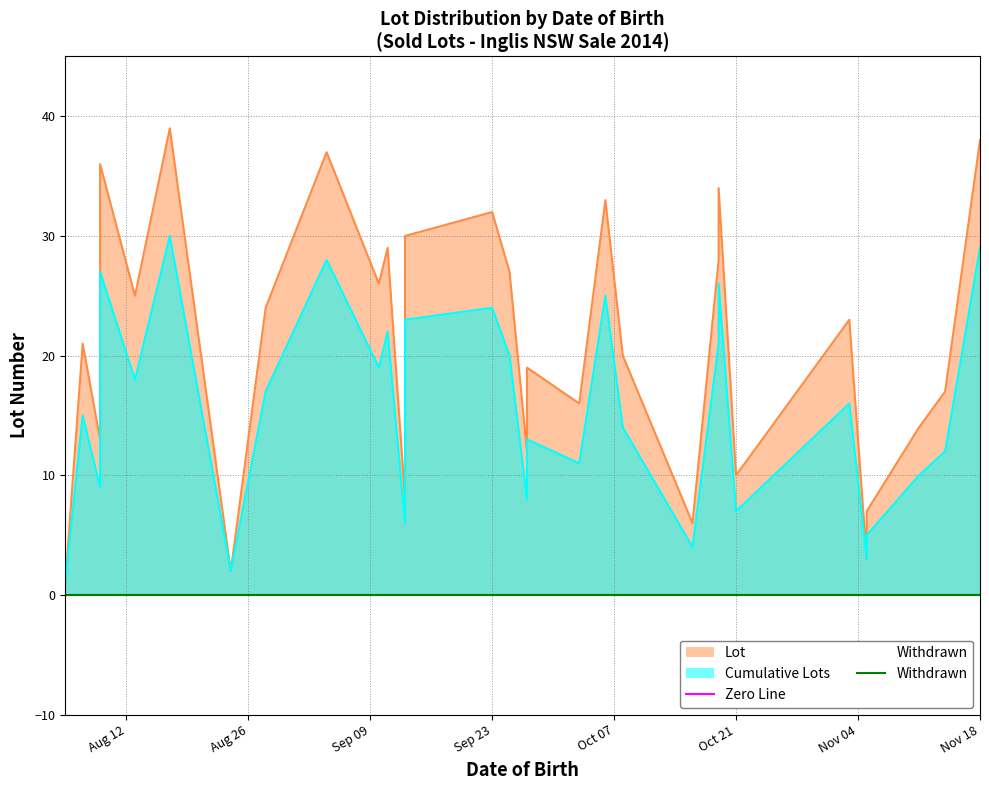

Is the value of Cumulative Lots at 6 greater than the value of Lot at 15?

No